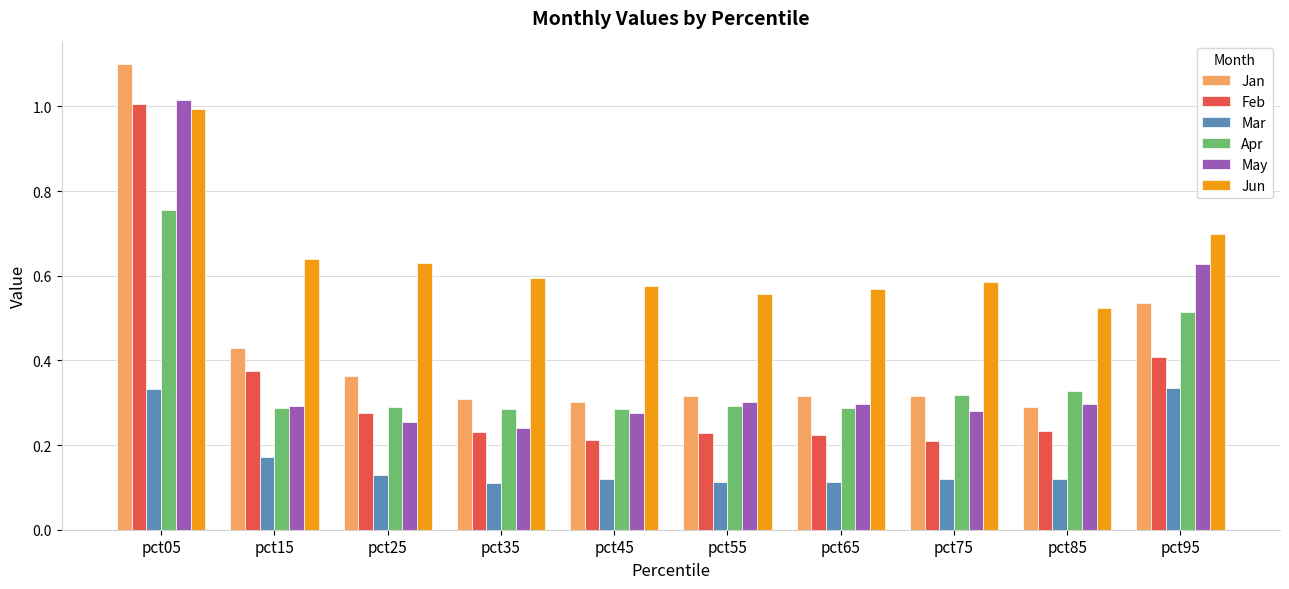

At pct95, list the series in order from largest to smallest.

Jun, May, Jan, Apr, Feb, Mar